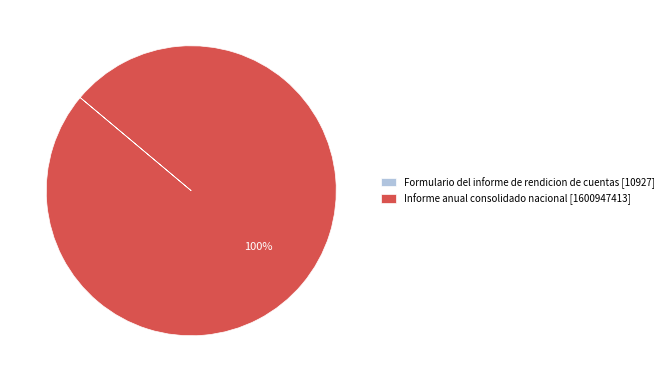

What percentage is the Informe anual consolidado nacional [1600947413] slice, to the nearest percent?

100%